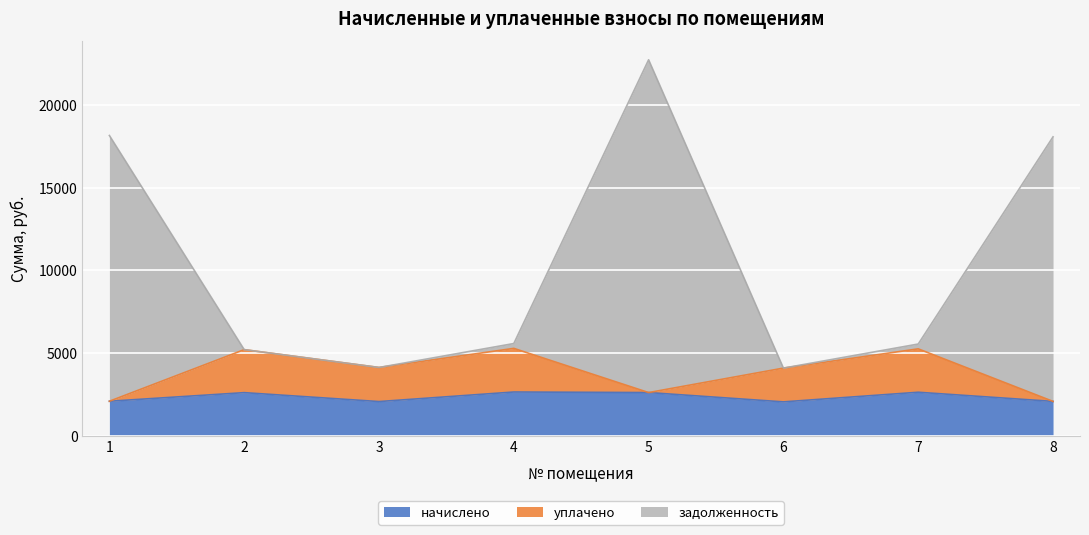

Reading left to right, transcribe all the data shown in this chart.

начислено: 2079.7	2599.7	2060.6	2637.8	2604.4	2041.6	2623.5	2070.2
уплачено: 2079.7	5199.3	4121.3	5275.6	2604.4	4083.1	5246.6	2070.2
задолженность: 18143.1	5199.3	4121.3	5568.7	22720.5	4083.1	5538.1	18059.9